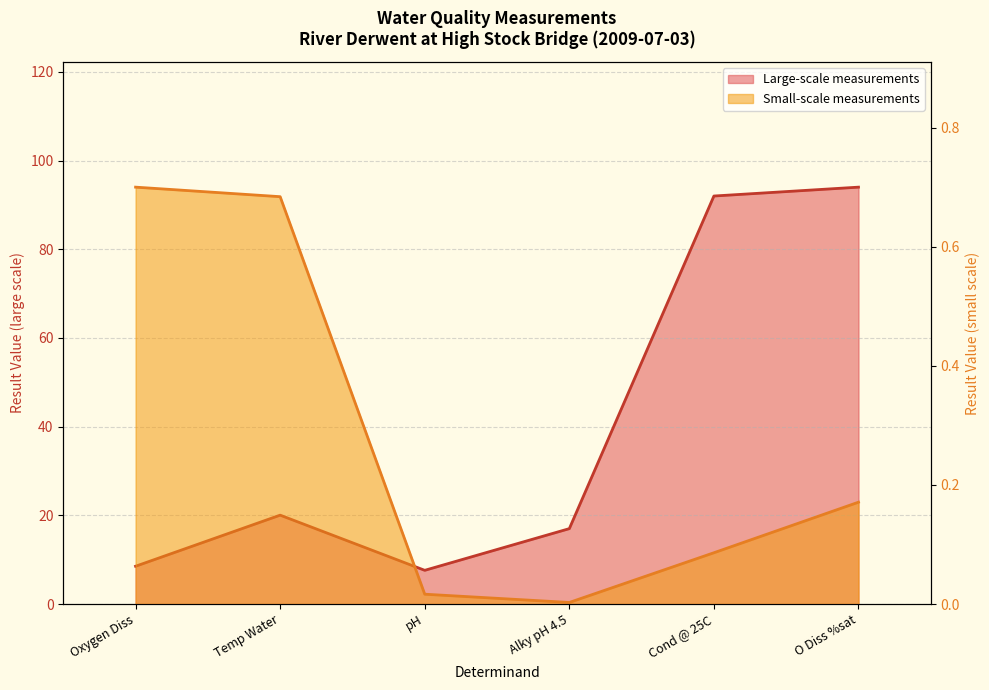

The value of Large-scale measurements at Temp Water is 20.0. True or false?

True